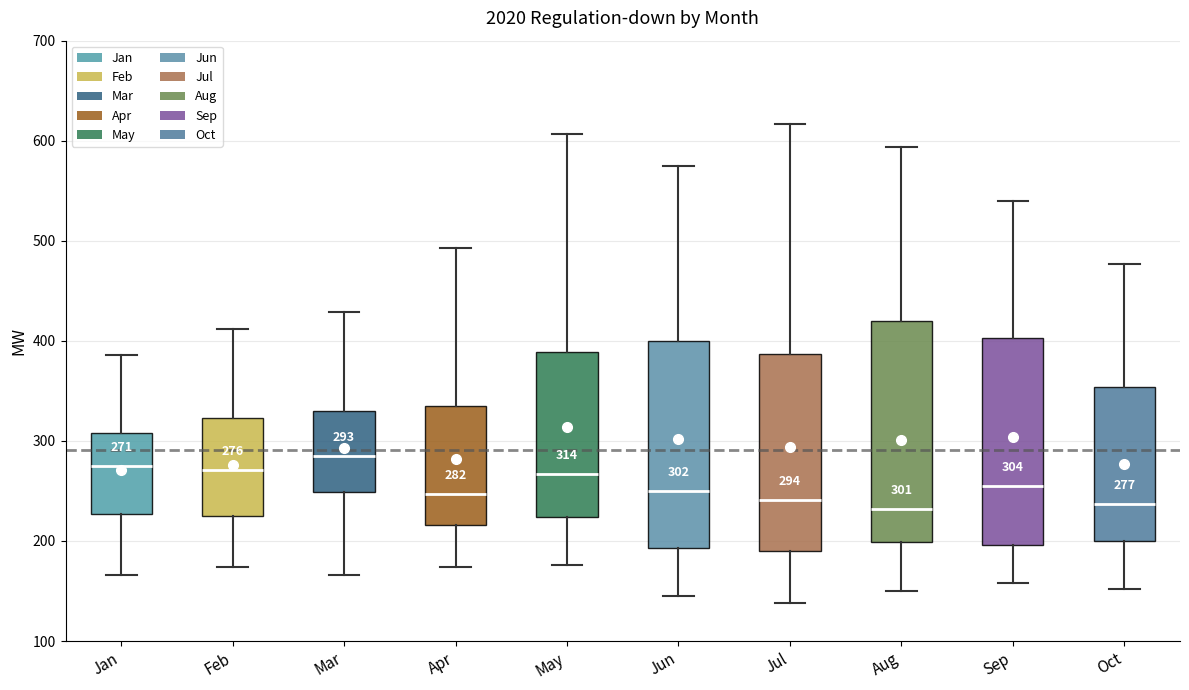

Comparing the boxes themselves (not the whiskers), which one is the tallest?

Aug